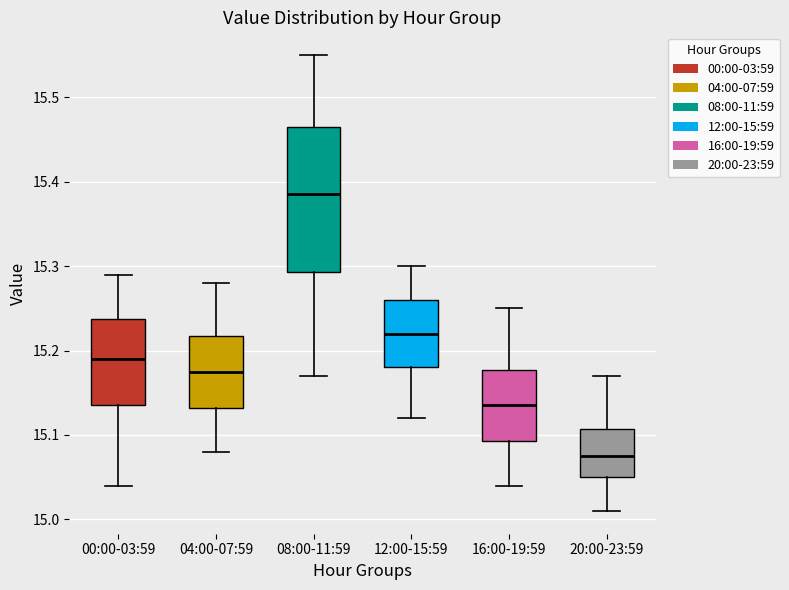

Reading left to right, transcribe this box plot: for each box, give where its median line is, the range the box spans, and where its two whiskers end, as read against the y-axis. The values are not printed on the chart, so give them approximately, as read against the axis.

00:00-03:59: median 15.19, box 15.14 to 15.24, whiskers 15.04 to 15.29
04:00-07:59: median 15.18, box 15.13 to 15.22, whiskers 15.08 to 15.28
08:00-11:59: median 15.39, box 15.29 to 15.47, whiskers 15.17 to 15.55
12:00-15:59: median 15.22, box 15.18 to 15.26, whiskers 15.12 to 15.30
16:00-19:59: median 15.14, box 15.09 to 15.18, whiskers 15.04 to 15.25
20:00-23:59: median 15.08, box 15.05 to 15.11, whiskers 15.01 to 15.17